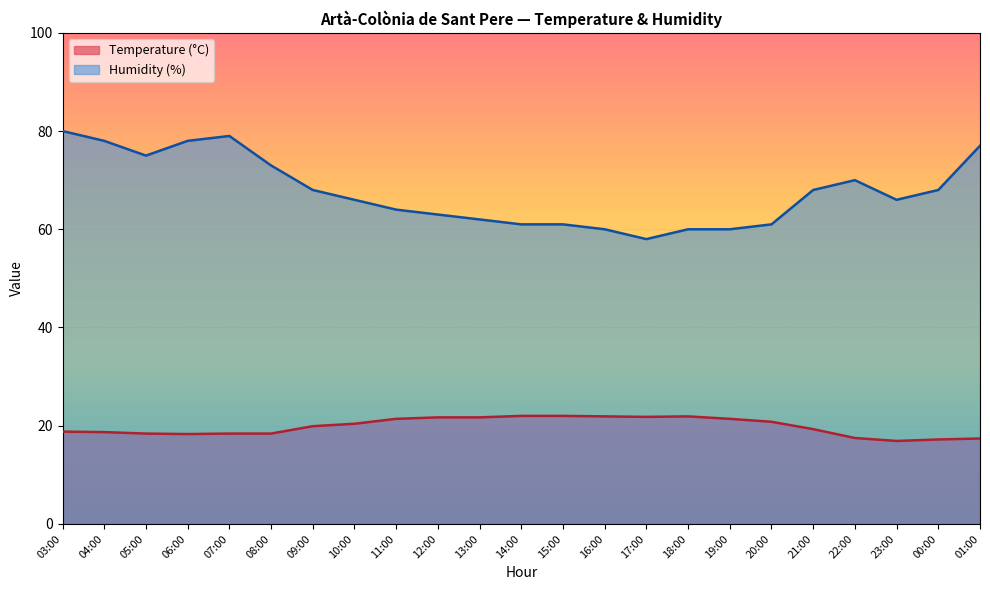

What is the sum of all Humidity (%) values?

1556.0